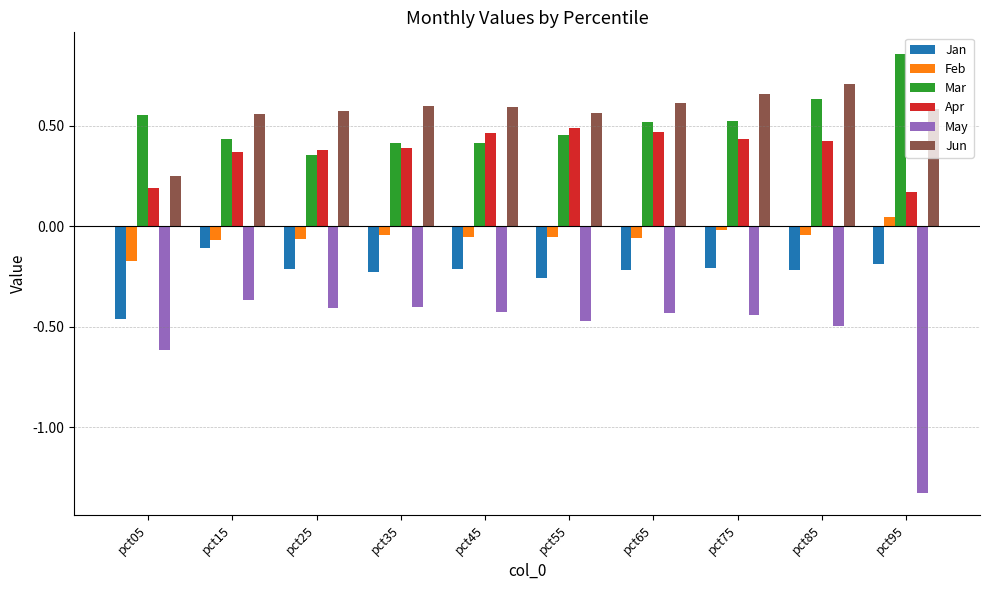

At which label does Jan reach its peak?

pct15